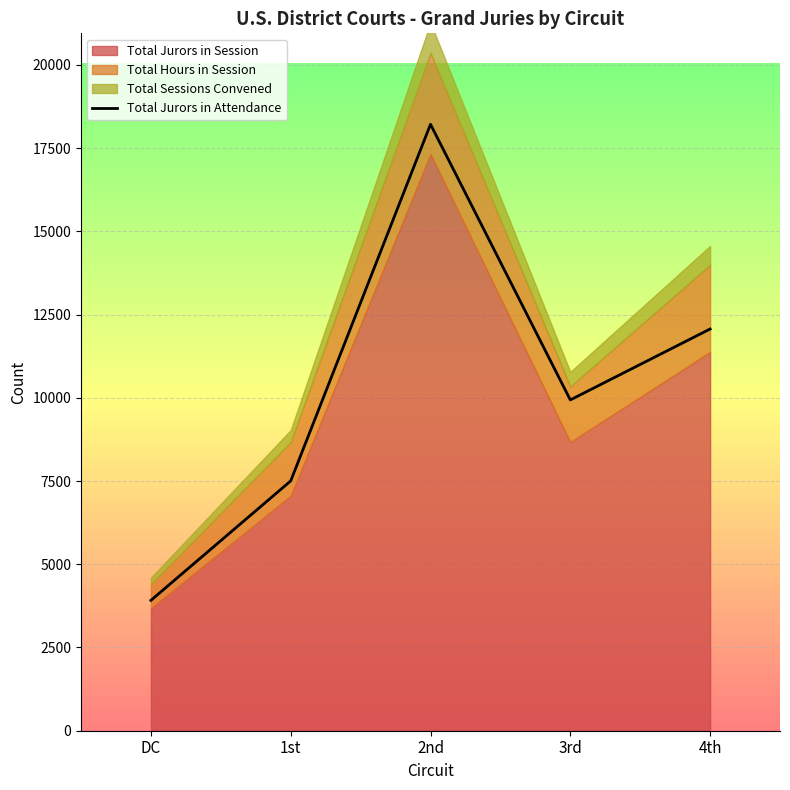

How many data points are above 9937?

2